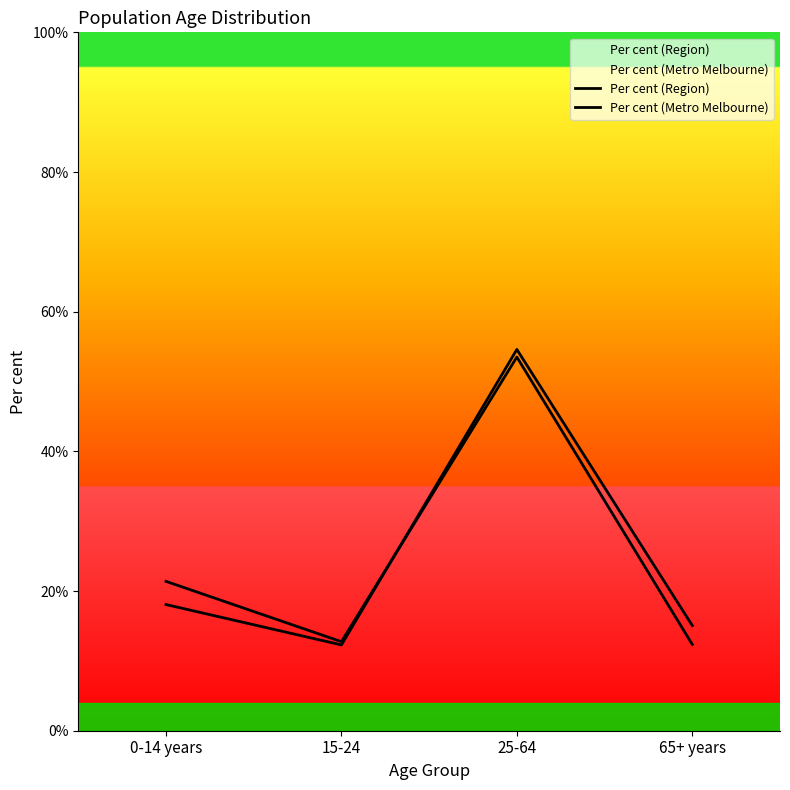

How many times do Per cent (Metro Melbourne) and Per cent (Region) cross each other?

1